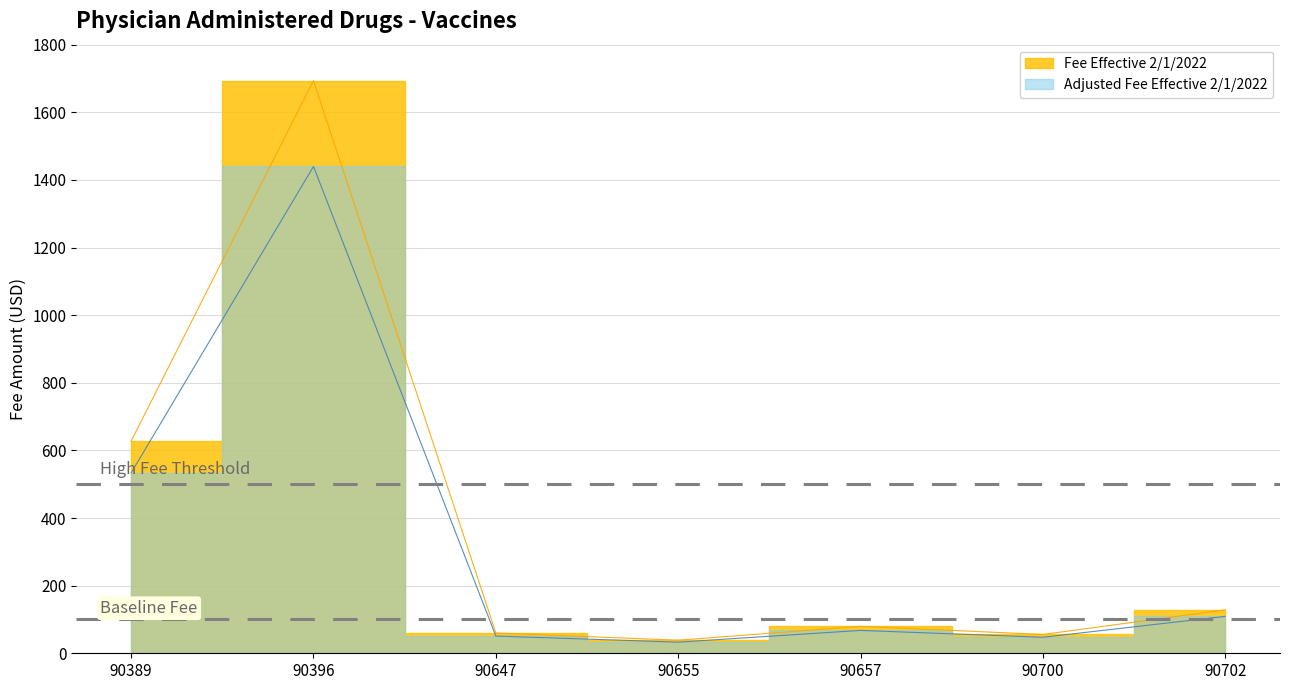

True or false: Adjusted Fee Effective 2/1/2022 has more than 0 points higher than both neighbors.

True